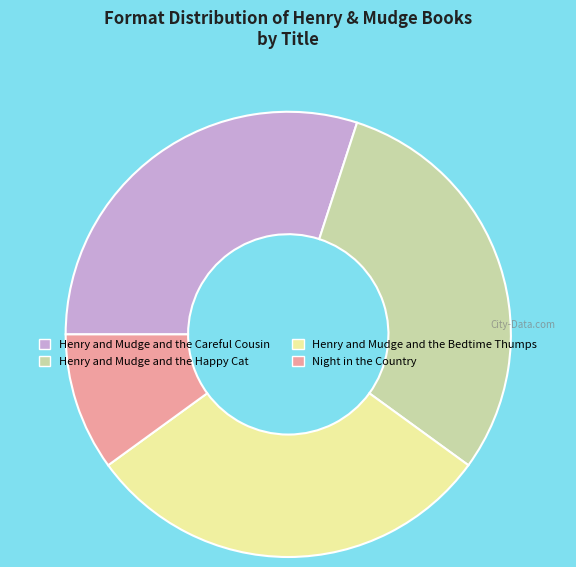

Is it true that Henry and Mudge and the Happy Cat is 30% of the pie?

True